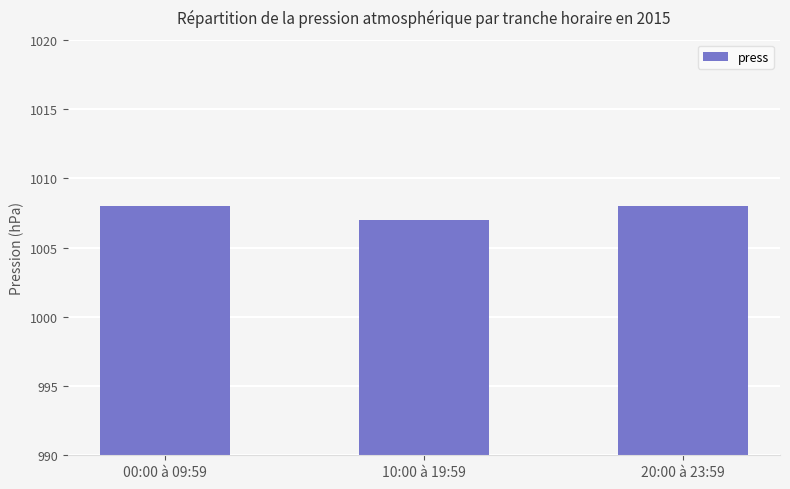

Which has a higher value, 20:00 à 23:59 or 10:00 à 19:59?

20:00 à 23:59